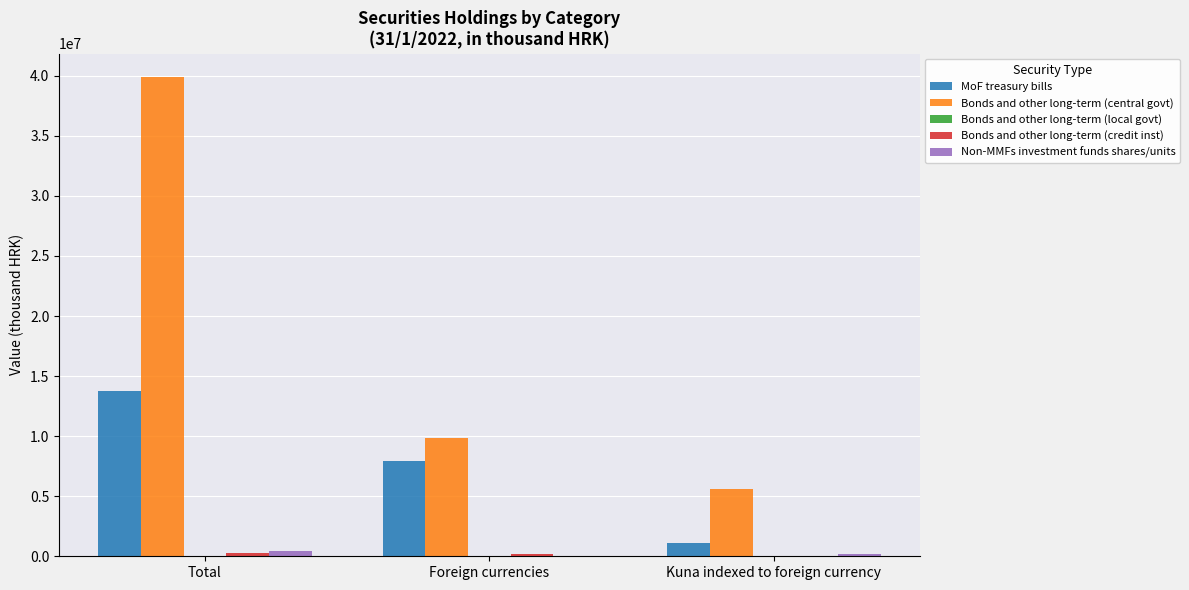

Where is Bonds and other long-term (central govt) nearest to the value 22733312?

Foreign currencies